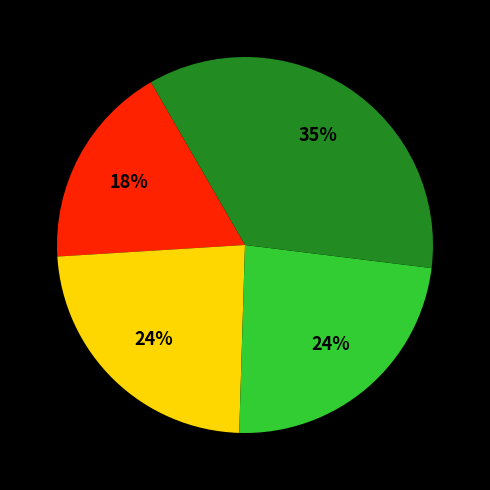

To the nearest percent, what is the average slice percentage?

25%